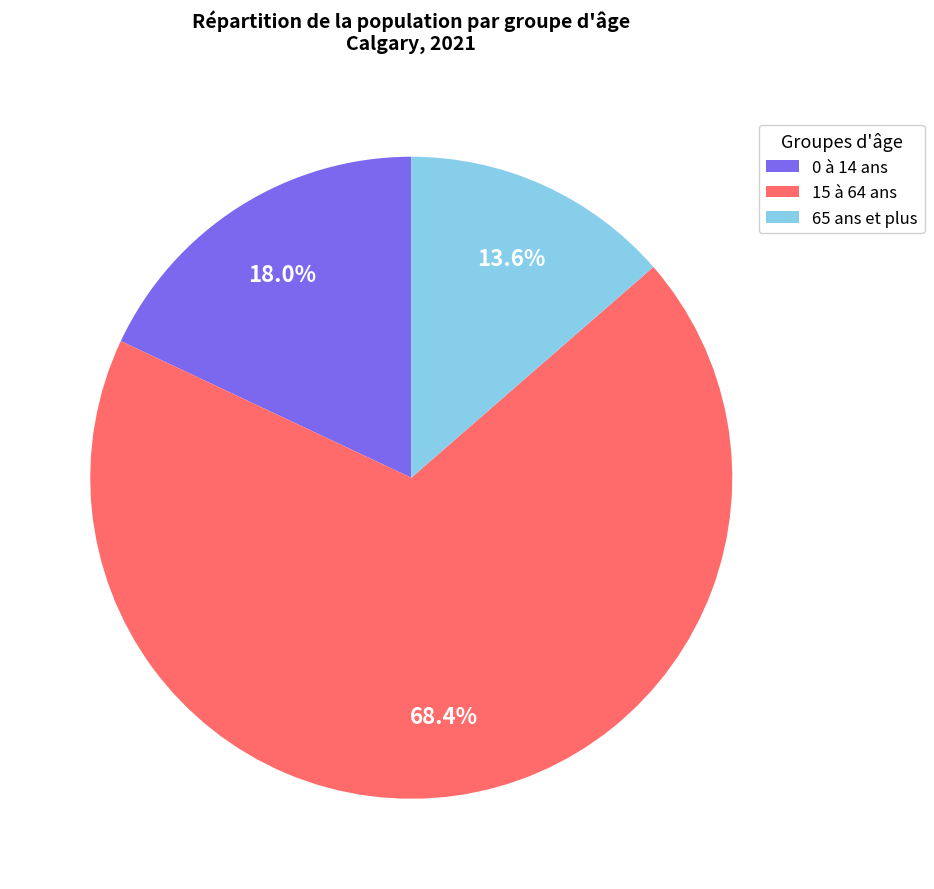

How many segments does this pie chart have?

3